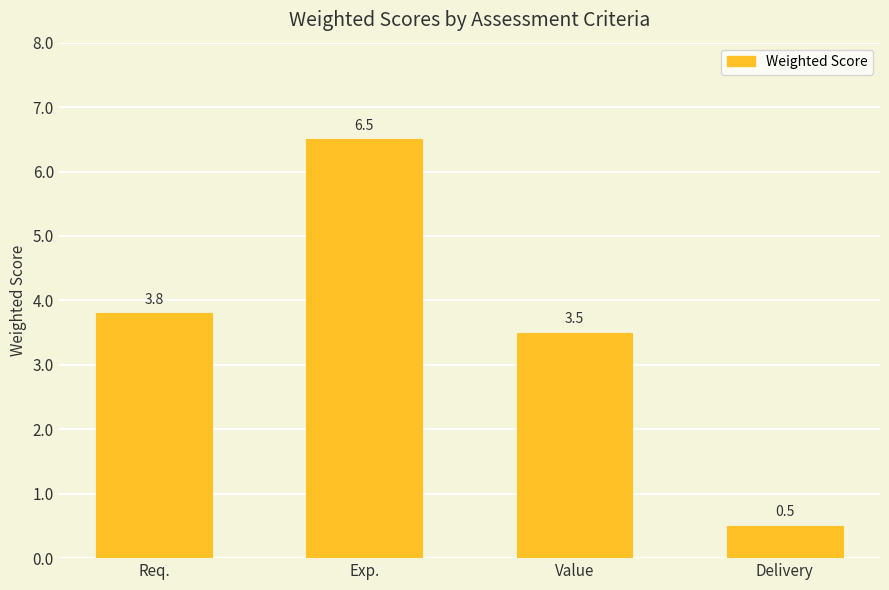

How many values are below 3?

1